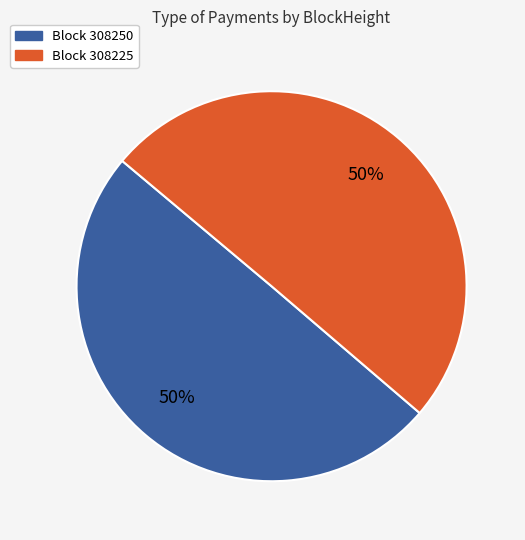

To the nearest percent, what is the average slice percentage?

50%